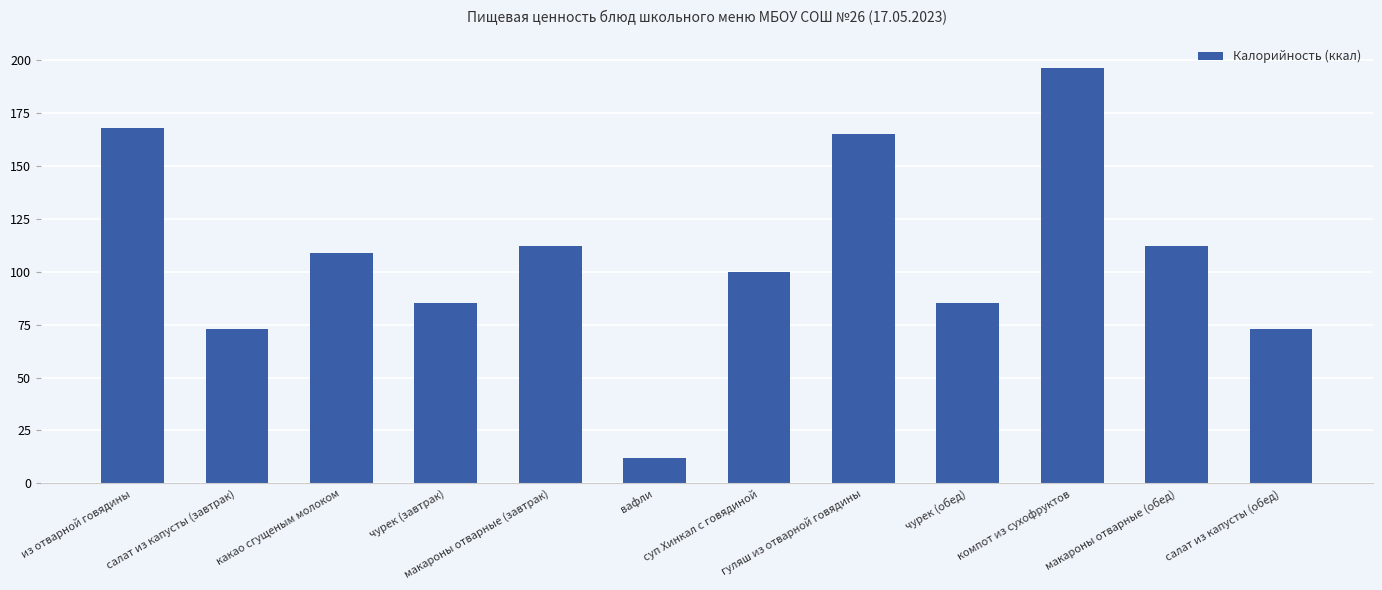

What is the average value?

108